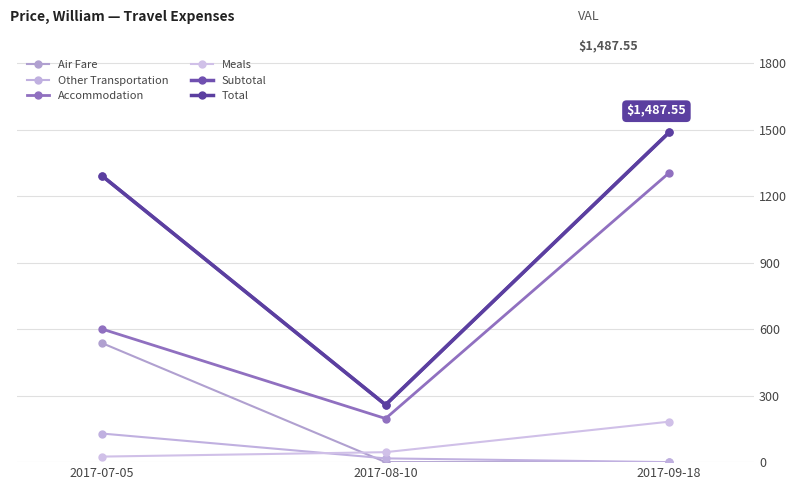

Reading right to left, what are all the values shown in this chart?

Air Fare: 0.0	0.0	537.0
Other Transportation: 0.0	16.9	129.0
Accommodation: 1305.0	196.7	600.5
Meals: 182.5	45.0	25.0
Subtotal: 1487.5	258.6	1291.6
Total: 1487.5	258.6	1291.6